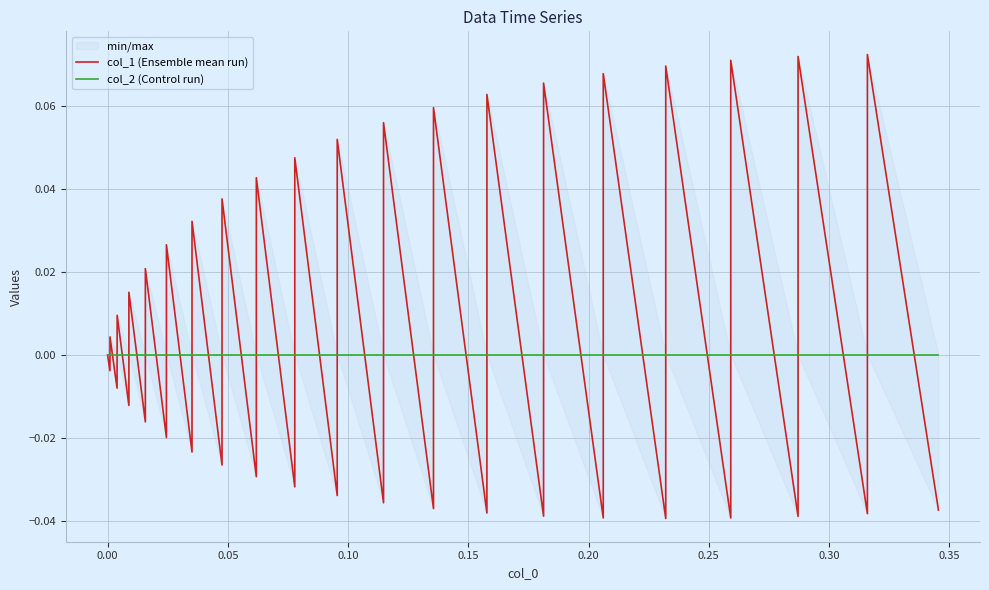

What are all the series names shown in the legend?

col_1 (Ensemble mean run), col_2 (Control run)